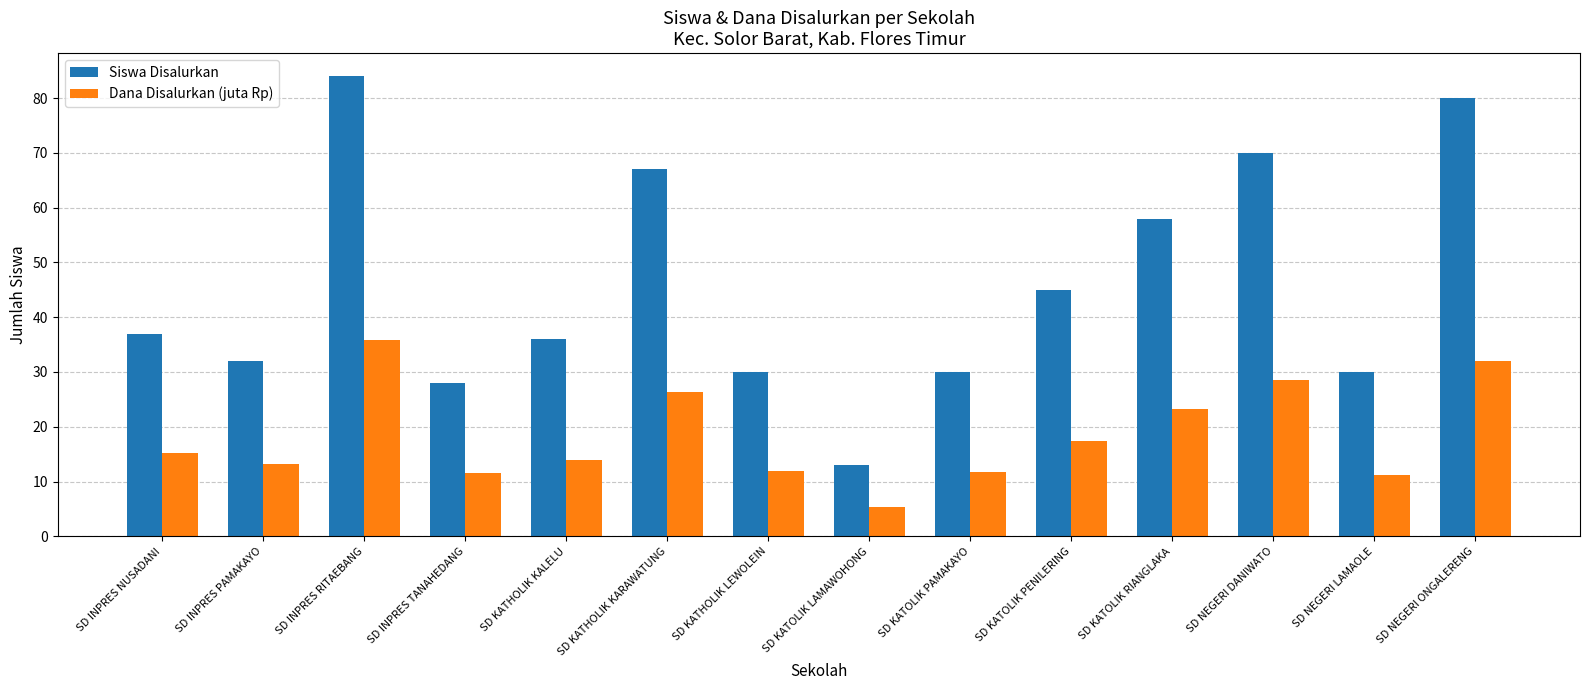

What is the sum of all Siswa Disalurkan values?

640.0